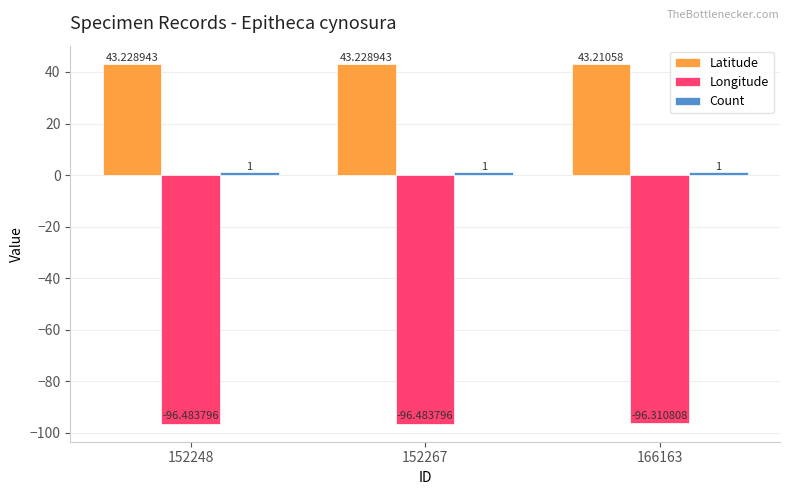

Which series has the largest range (max minus min)?

Longitude